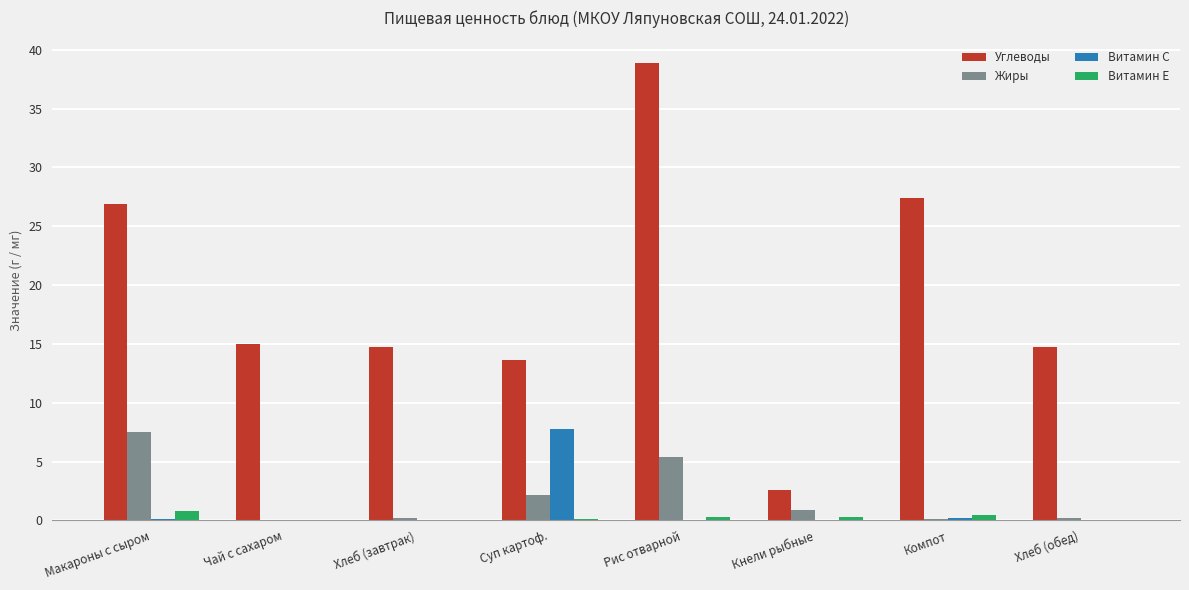

Is it true that Витамин C equals 2.4 at Рис отварной?

False